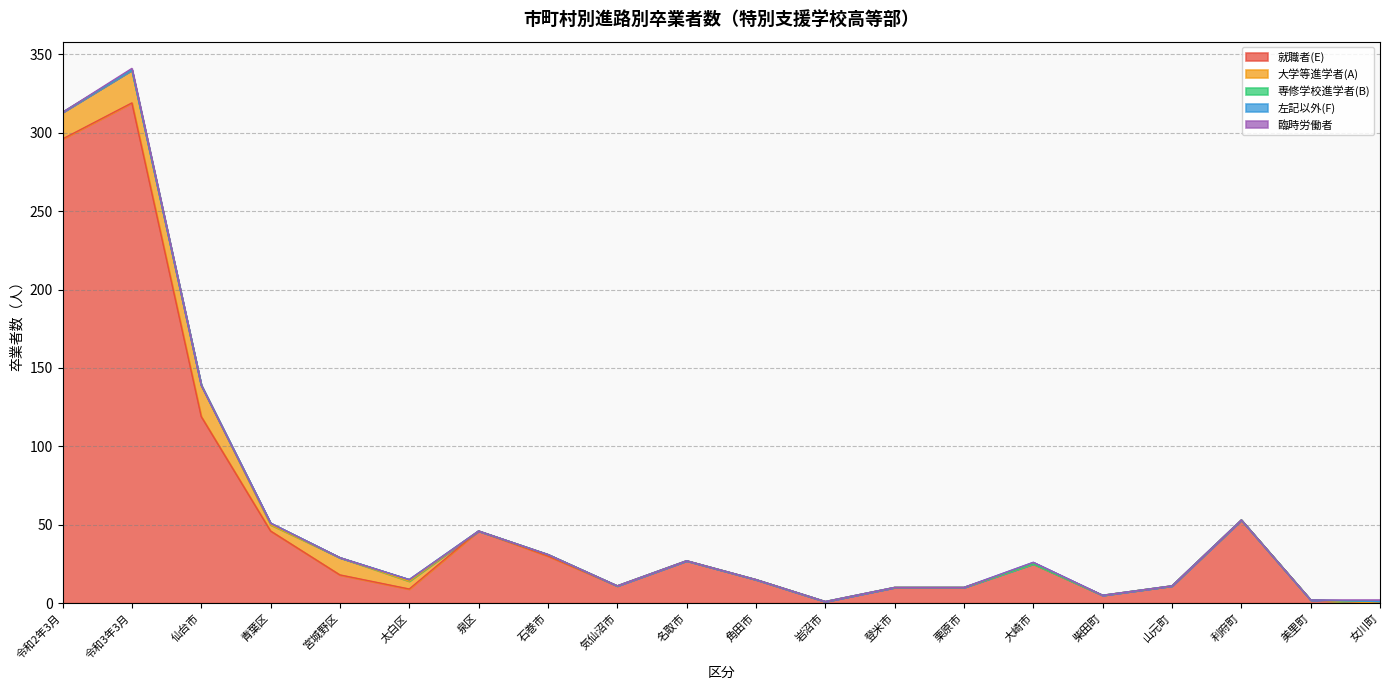

What are all the series names shown in the legend?

就職者(E), 大学等進学者(A), 専修学校進学者(B), 左記以外(F), 臨時労働者